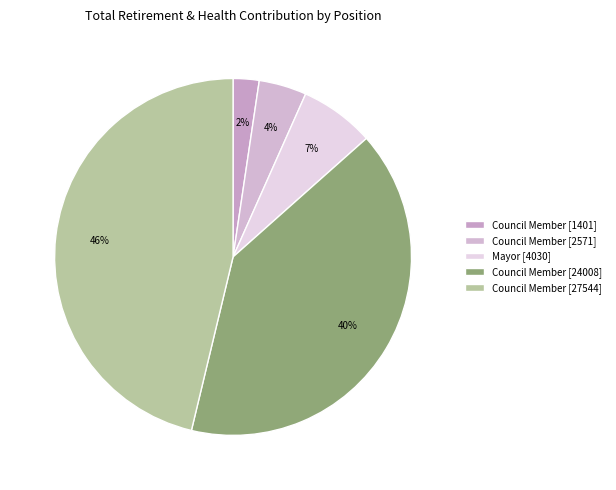

What is the smallest slice in the pie chart?

Council Member [1401]